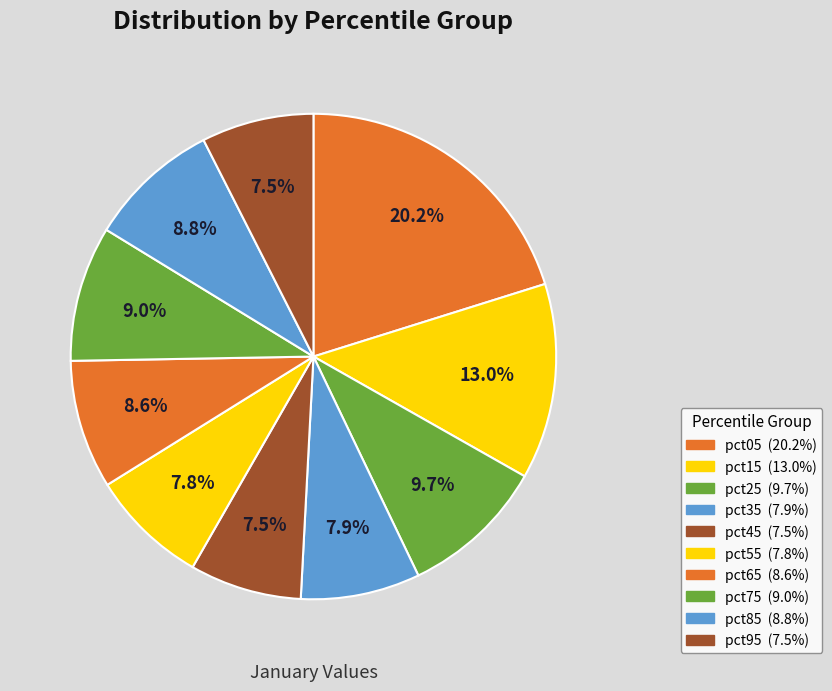

Approximately how many times larger is the value at pct85 compared to pct75?

1.0